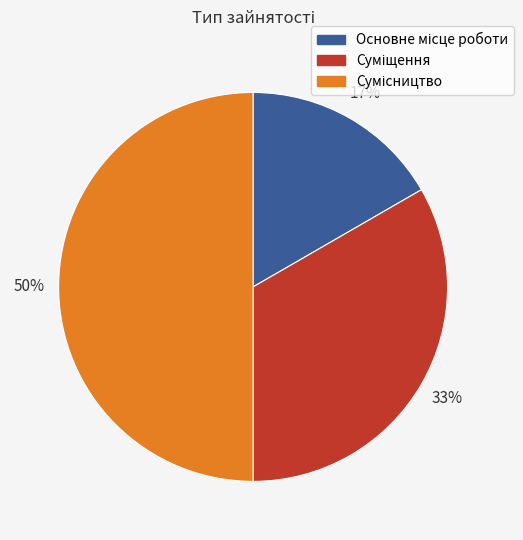

To the nearest percent, what is the difference between the largest and smallest slice percentages?

33%